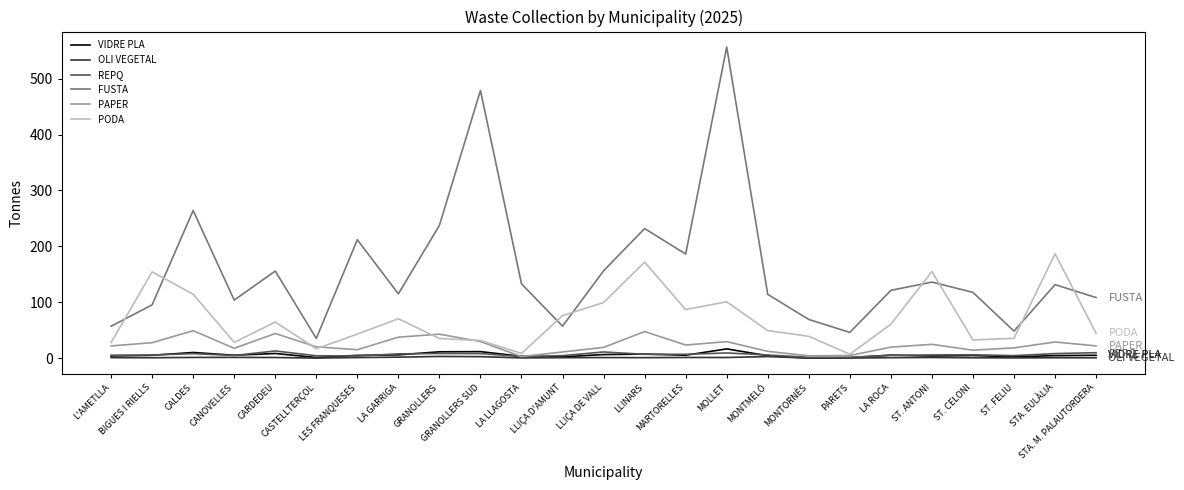

How many intersections are there between PODA and FUSTA?

8